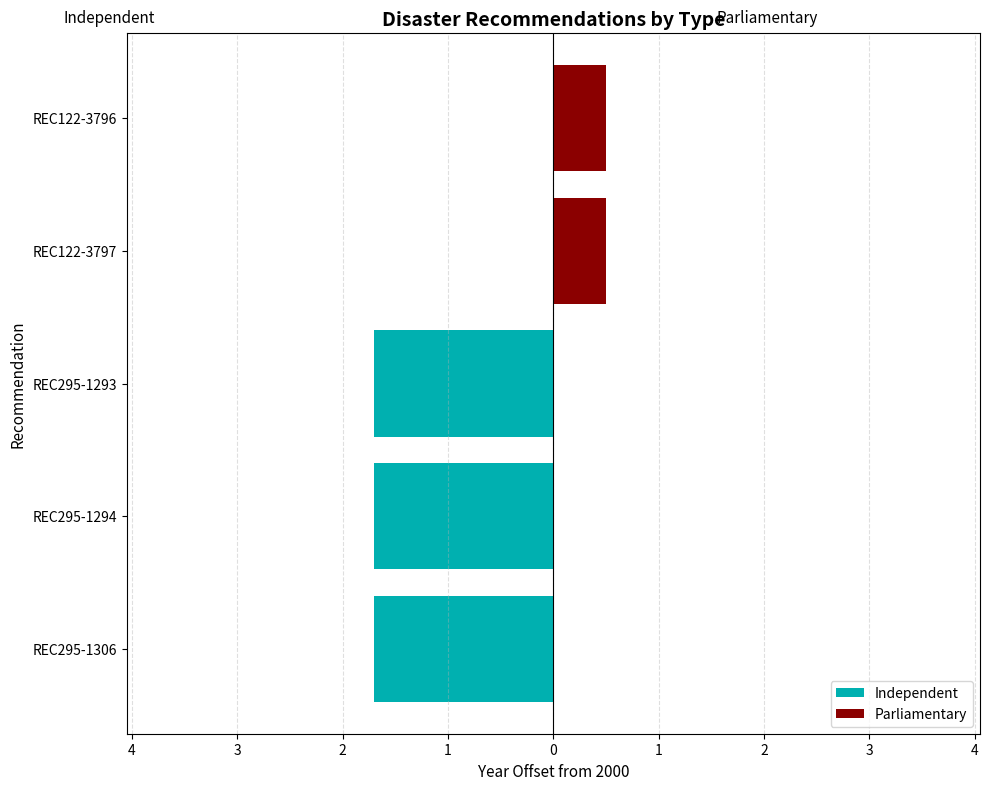

How many values in the Parliamentary series exceed 0?

2